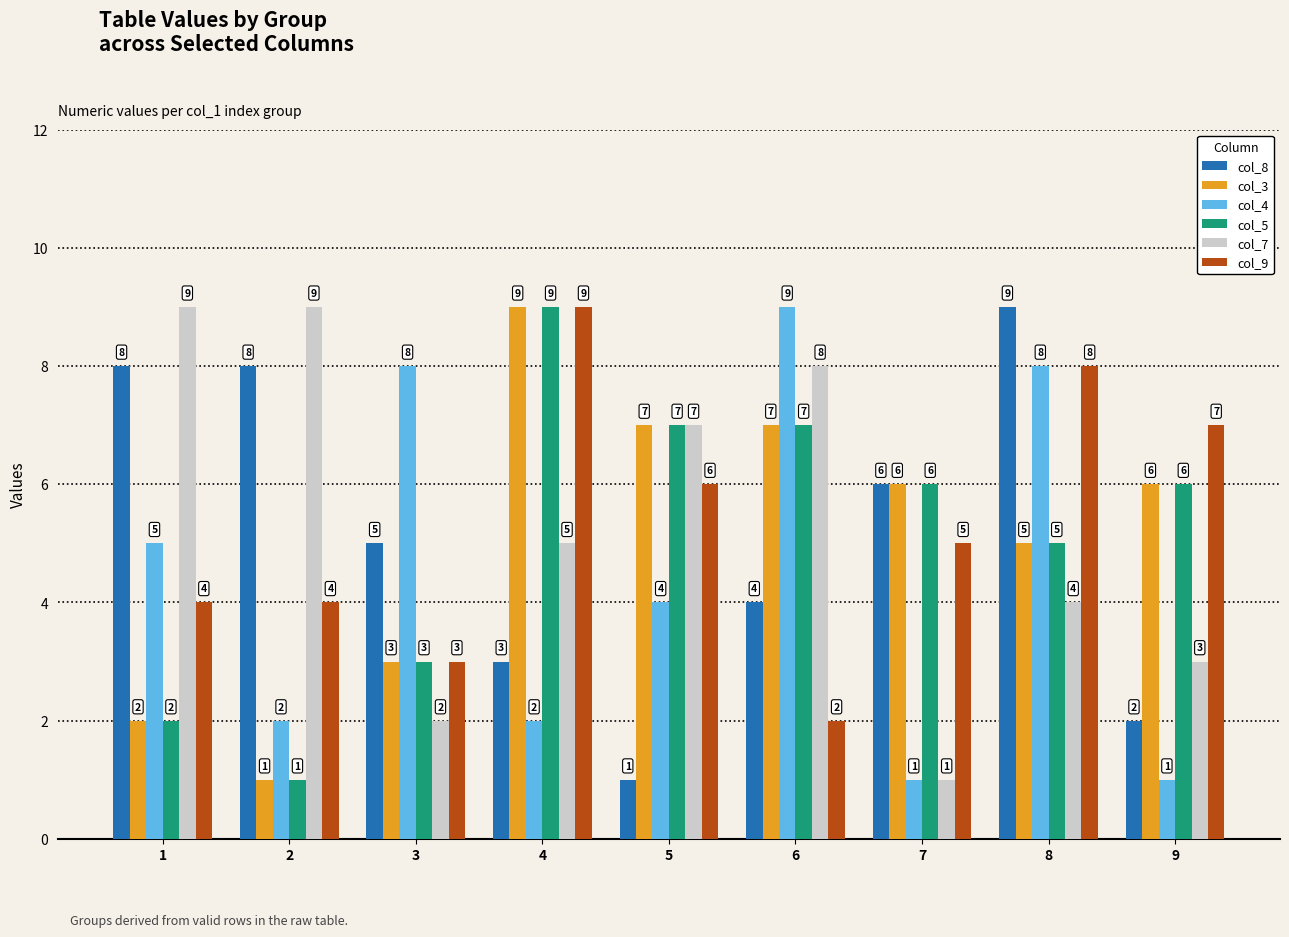

How many col_4 values are between 2 and 8?

6